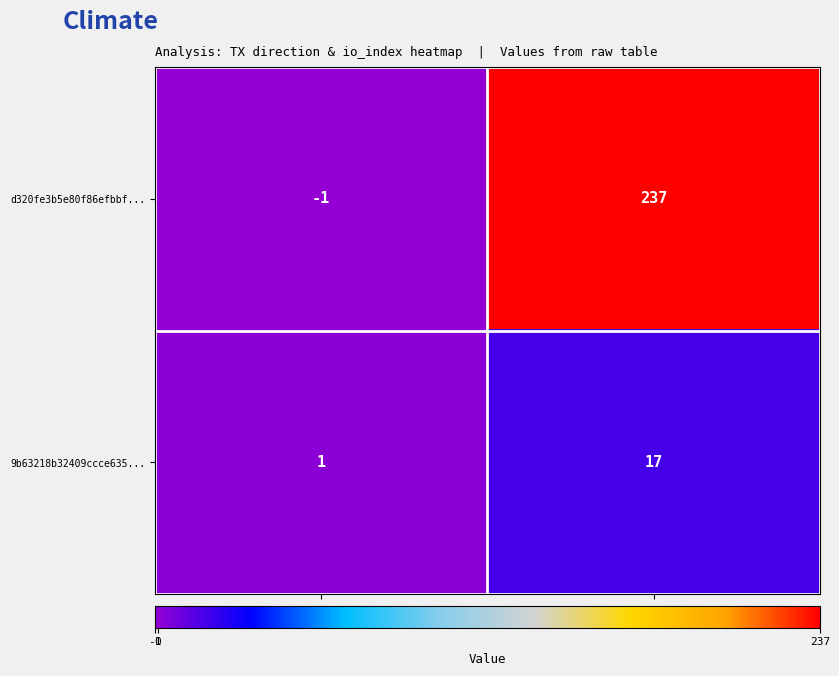

Rank the series by their maximum value, from highest to lowest.

d320fe3b5e80f86efbbf..., 9b63218b32409ccce635...